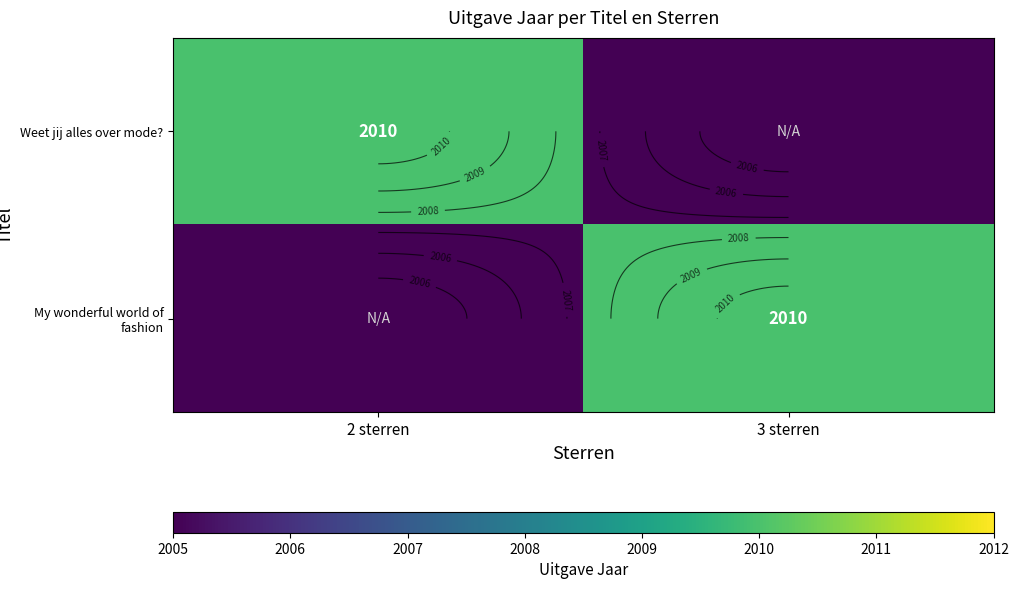

At which category is the sum across all series the highest?

2 sterren